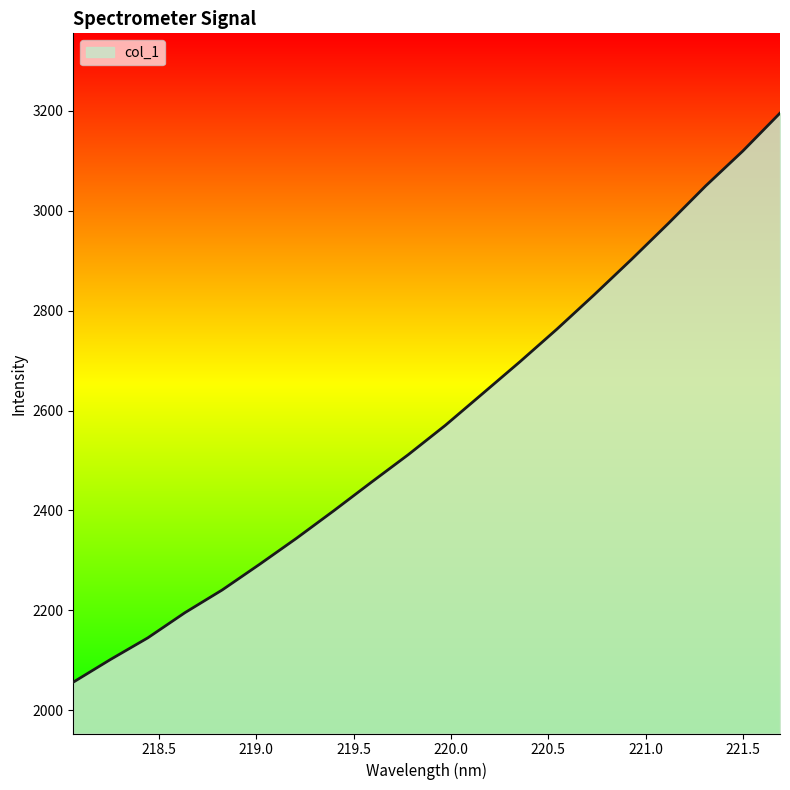

How many values exceed 2570?

10